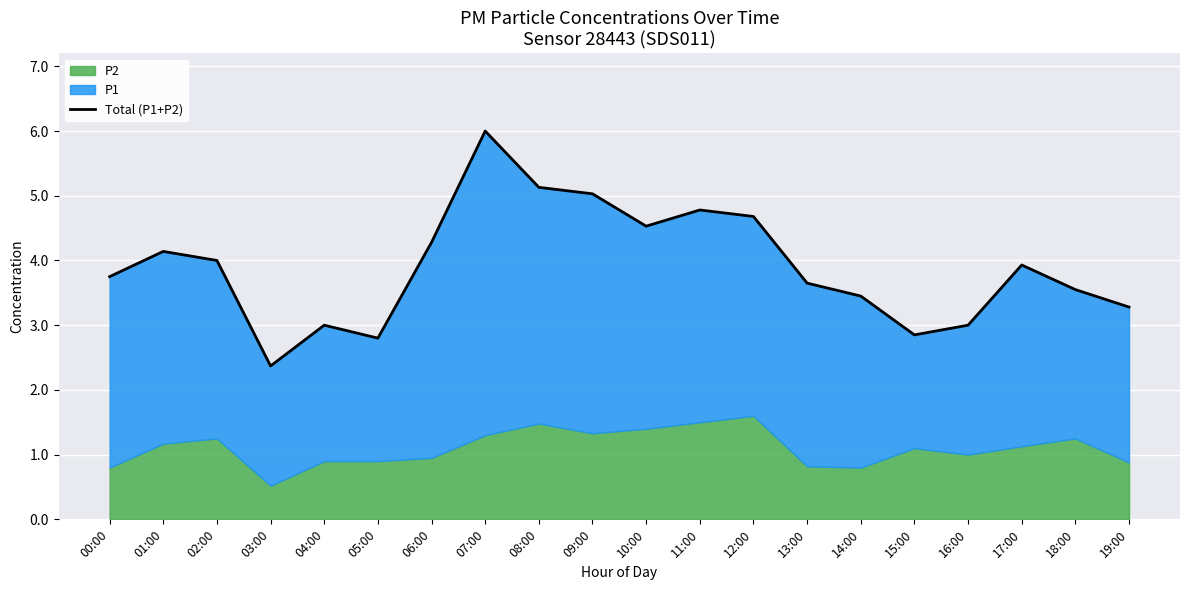

Reading right to left, what are all the values shown in this chart?

3.3	3.5	3.9	3.0	2.9	3.5	3.6	4.7	4.8	4.5	5.0	5.1	6.0	4.3	2.8	3.0	2.4	4.0	4.1	3.8